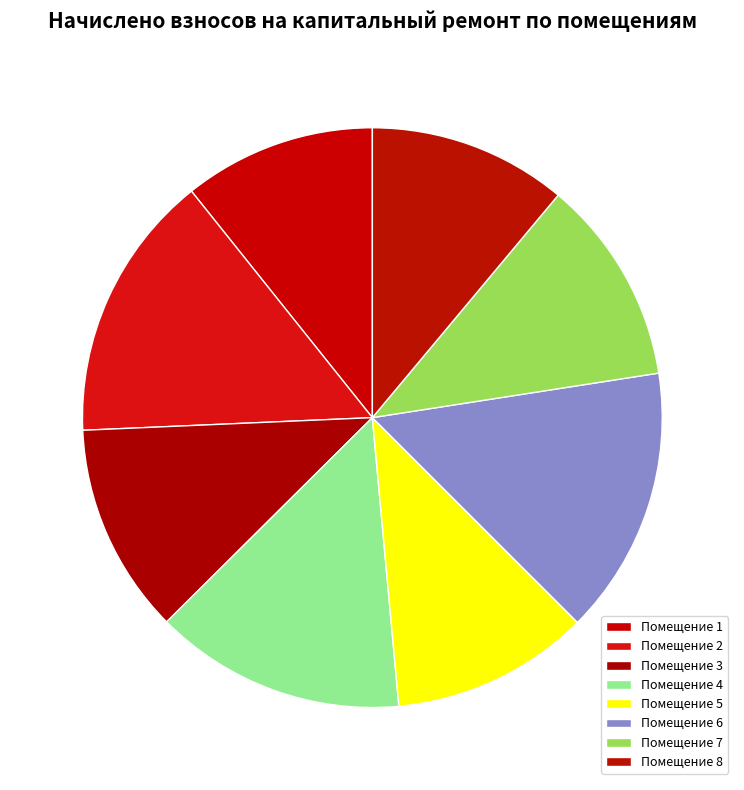

To the nearest percent, what is the average slice percentage?

12%